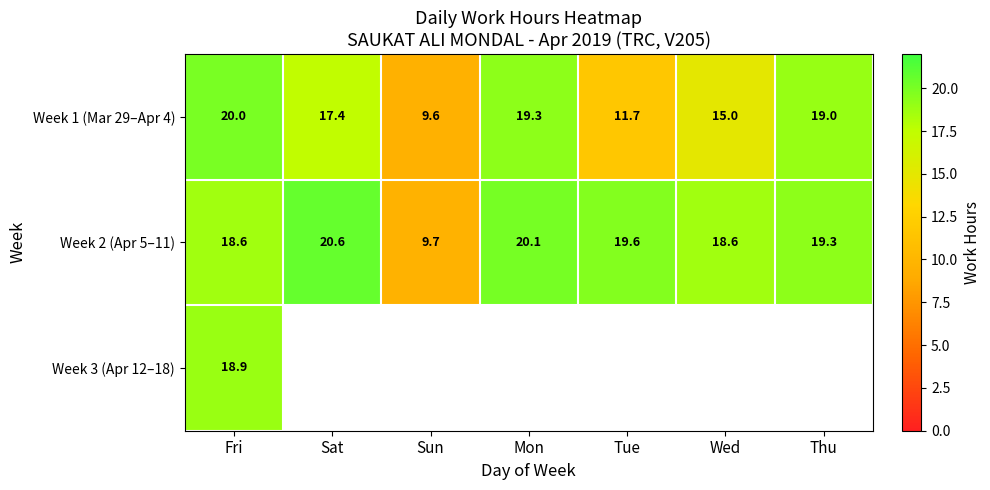

Is the value of Week 2 (Apr 5–11) at Tue greater than the value of Week 1 (Mar 29–Apr 4) at Wed?

Yes